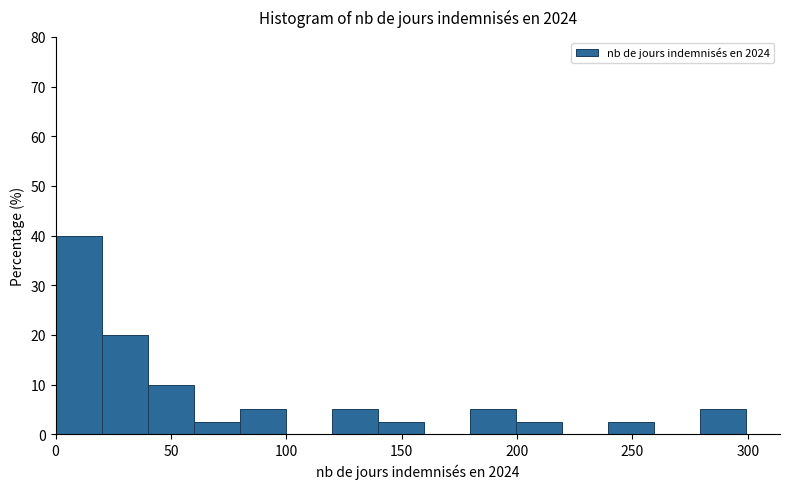

Read against the x-axis, roughly where is the centre of the tallest bar?

10